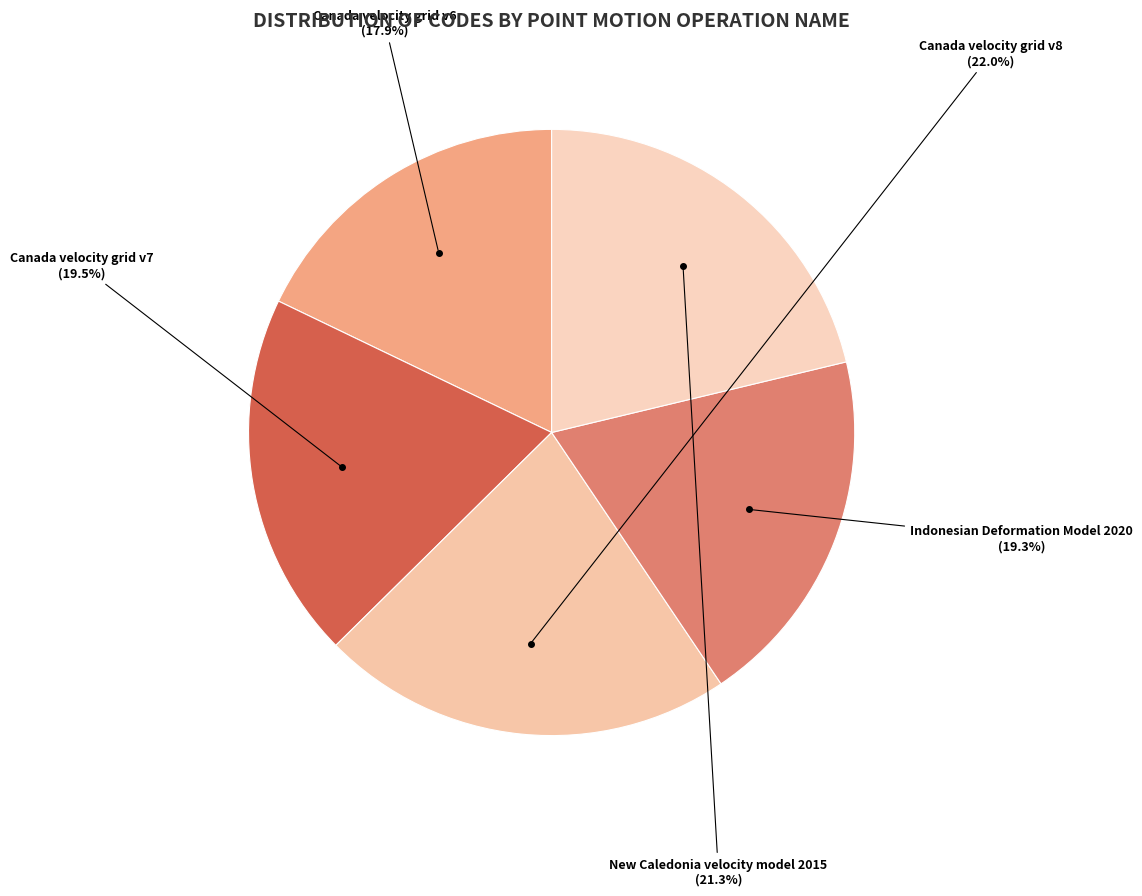

Is there a majority slice in this chart?

No